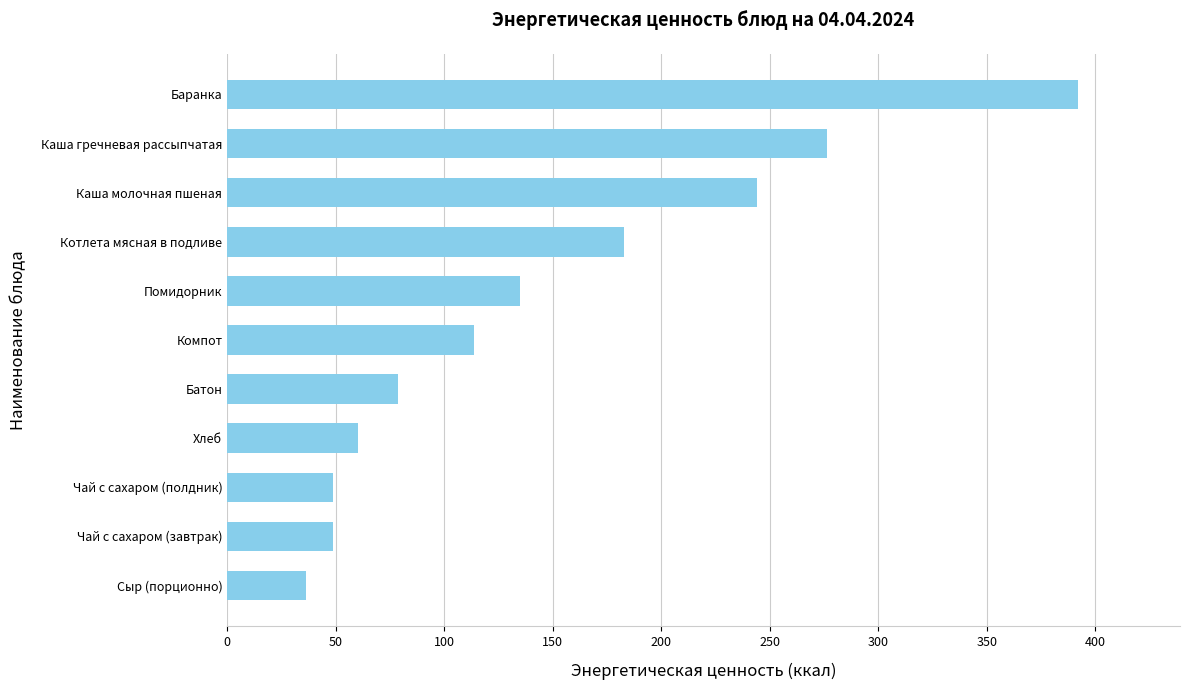

Reading bottom to top, what are all the values shown in this chart?

Сыр (порционно)=36.4	Чай с сахаром (завтрак)=48.6	Чай с сахаром (полдник)=48.6	Хлеб=60.3	Батон=78.6	Компот=113.8	Помидорник=135.0	Котлета мясная в подливе=183.0	Каша молочная пшеная=243.9	Каша гречневая рассыпчатая=276.5	Баранка=392.0